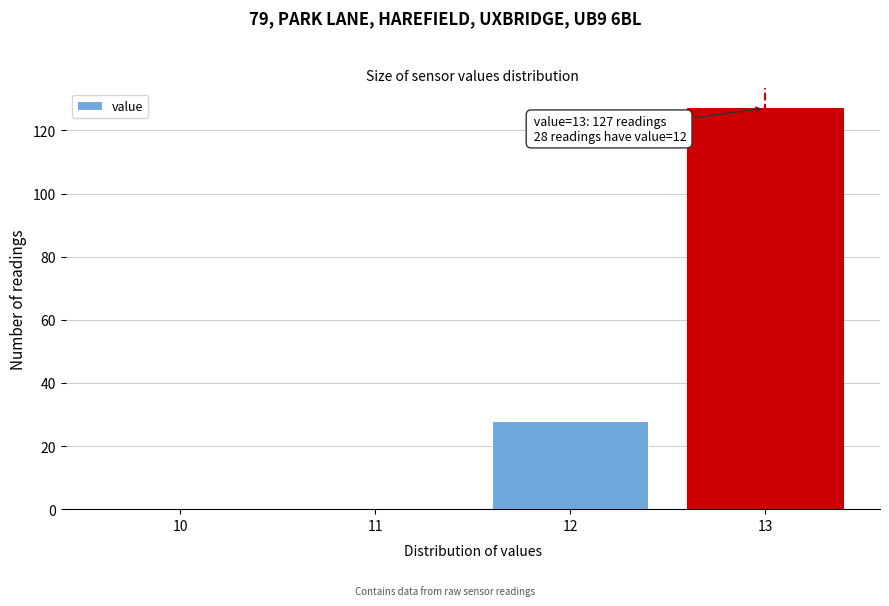

Reading right to left, extract all data points from this chart.

13=127	12=28	11=0	10=0